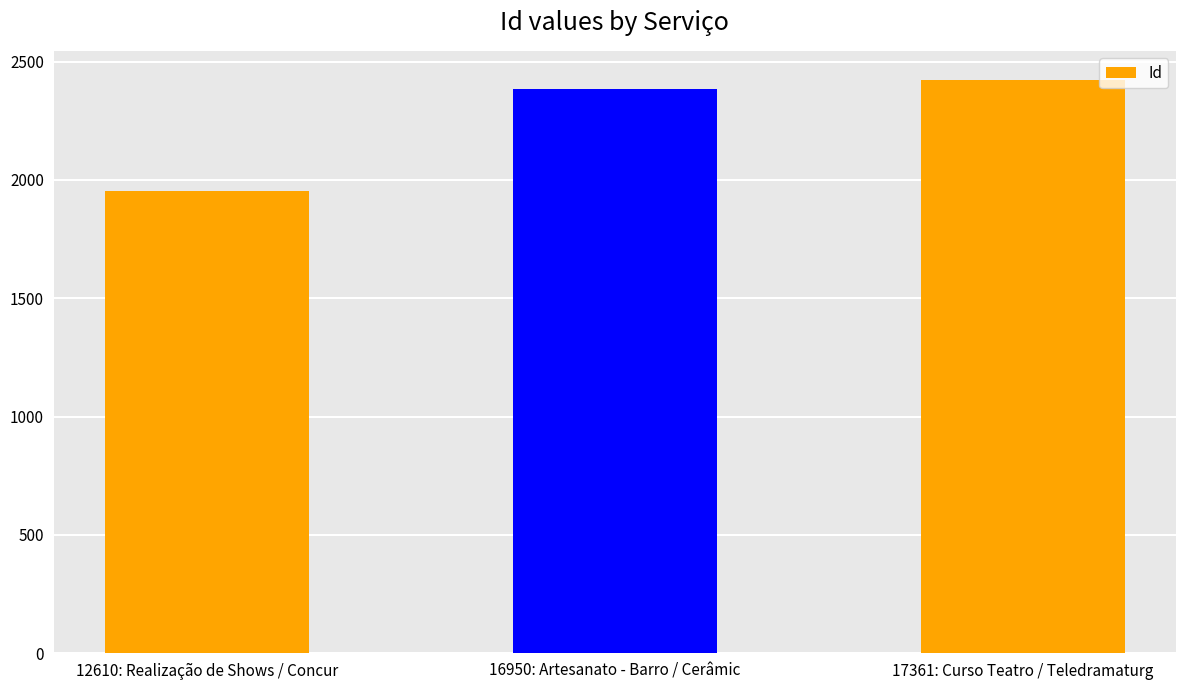

List the labels in order of value, largest first.

17361: Curso Teatro / Teledramaturg, 16950: Artesanato - Barro / Cerâmic, 12610: Realização de Shows / Concur